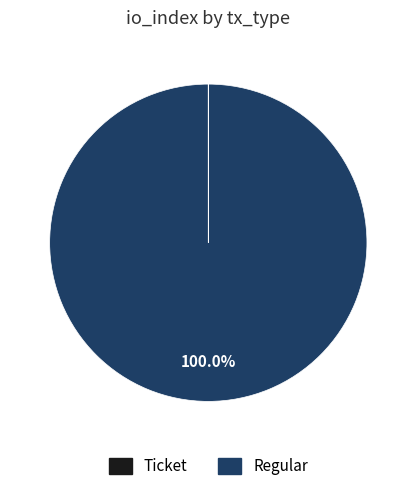

What is the majority slice?

Regular